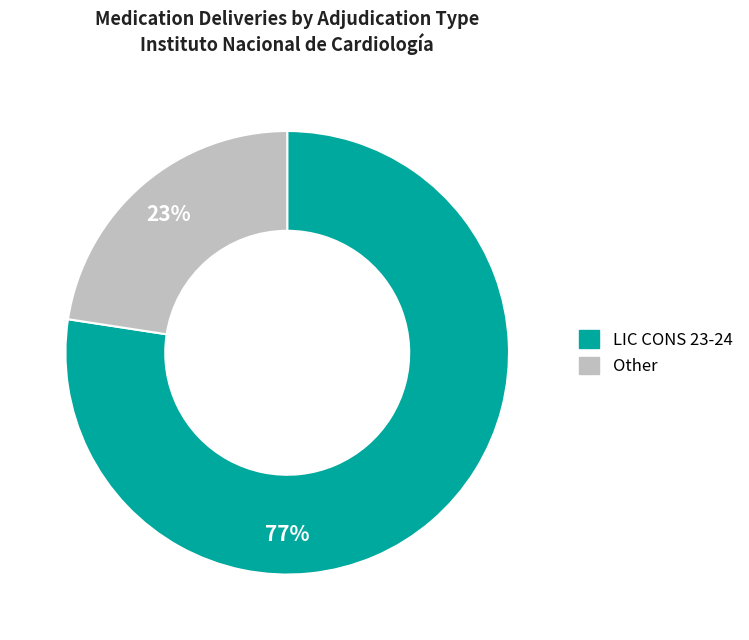

Combined, do Other and LIC CONS 23-24 account for over 50%?

Yes